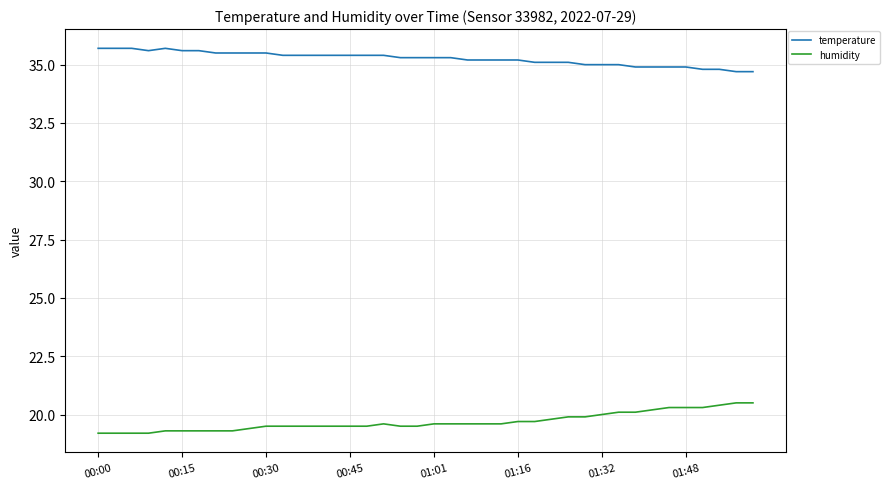

What is the difference between the second highest and second lowest values in the humidity series?

1.3